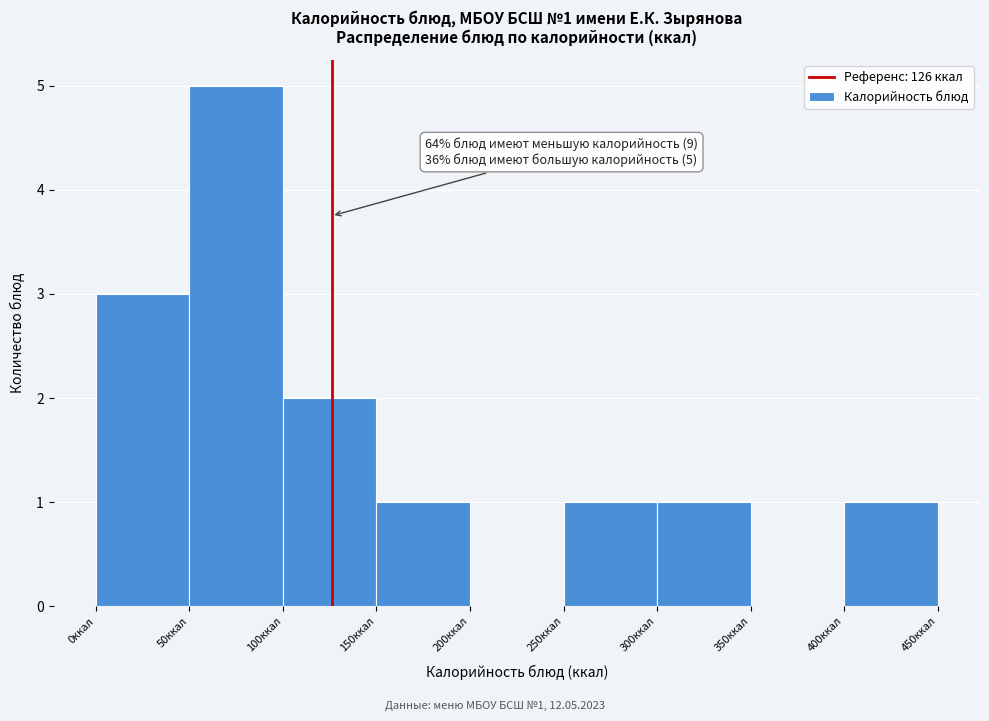

Which range on the x-axis has the tallest bar?

50 to 100